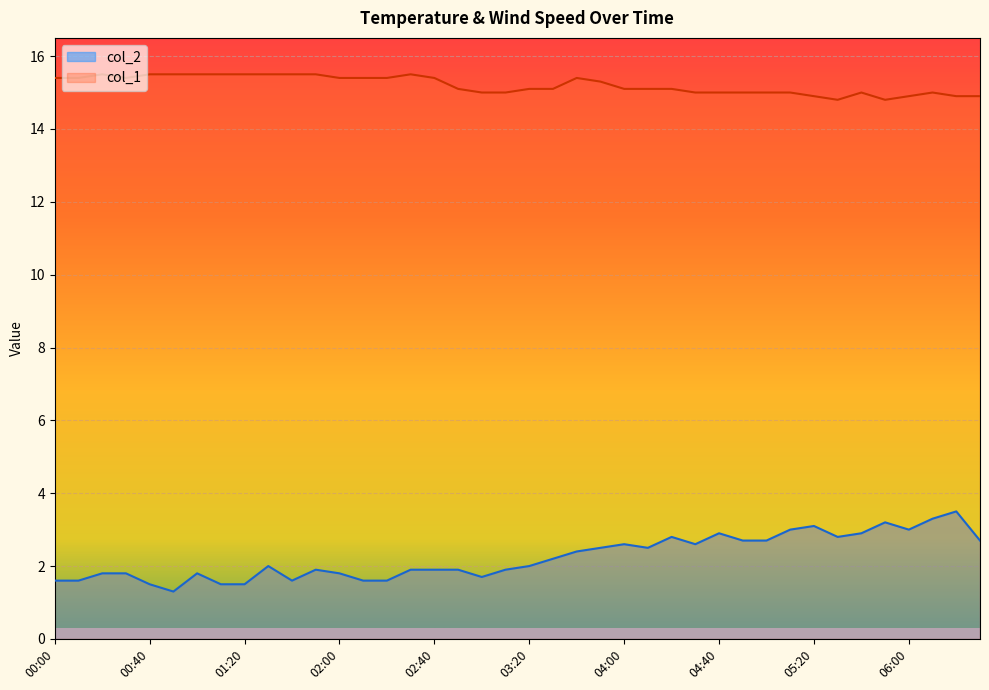

True or false: col_1 and col_2 cross at least once.

False